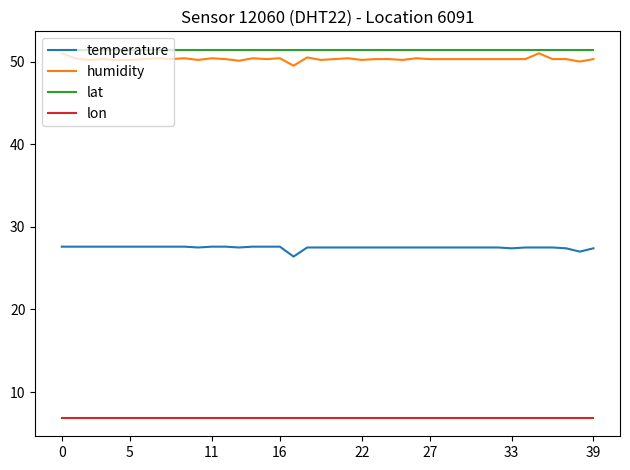

True or false: humidity and lat cross at least once.

False